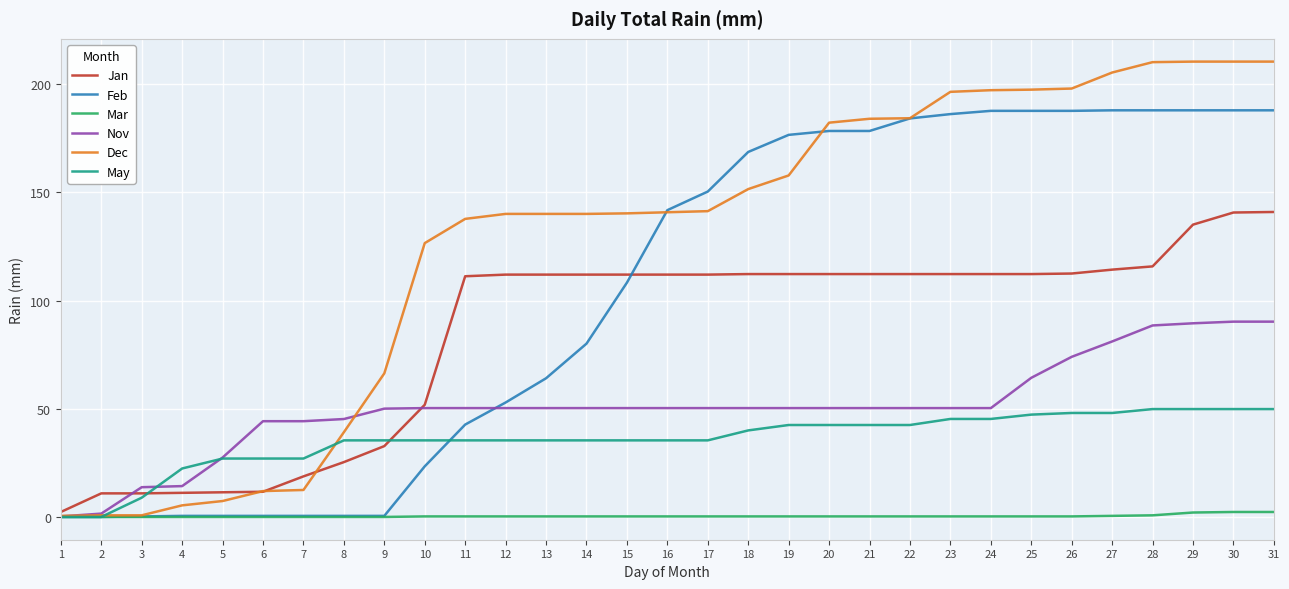

How many values in the Nov series are below 50?

8